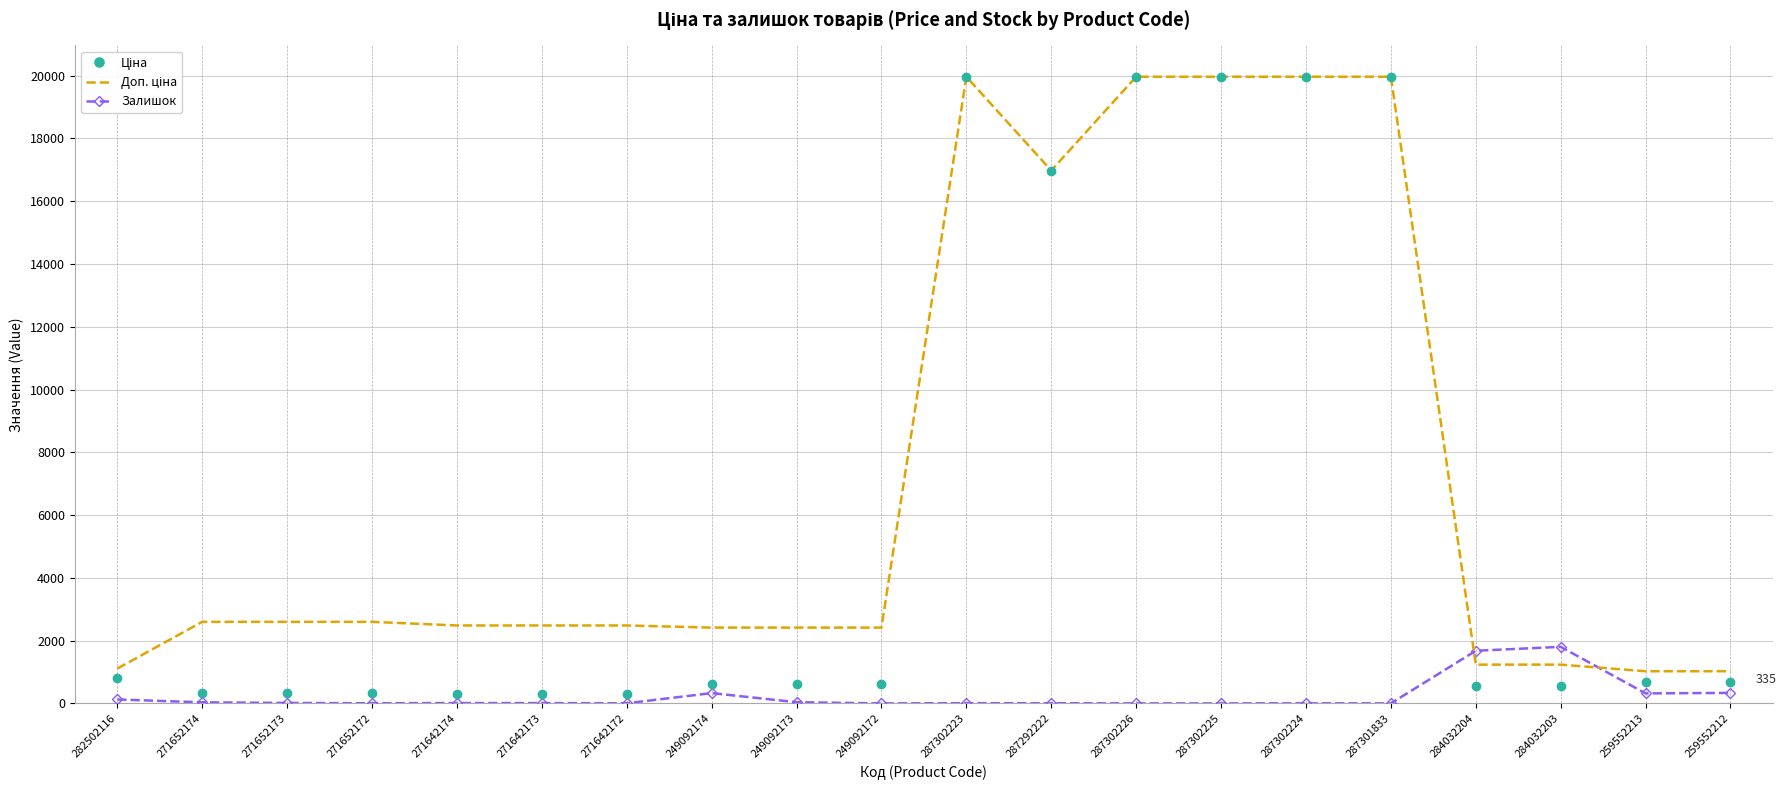

Reading right to left, transcribe all the data shown in this chart.

Ціна: 693.7	693.7	539.0	539.0	19964.2	19964.2	19964.2	19964.2	16976.3	19964.2	603.7	603.7	603.7	310.3	310.3	310.3	324.8	324.8	324.8	818.5
Доп. ціна: 1024.6	1024.6	1235.4	1235.4	19964.2	19964.2	19964.2	19964.2	16976.3	19964.2	2414.8	2414.8	2414.8	2482.4	2482.4	2482.4	2598.3	2598.3	2598.3	1109.2
Залишок: 335.0	318.0	1802.0	1677.0	0.0	3.0	0.0	0.0	5.0	7.0	0.0	38.0	328.0	4.0	10.0	11.0	4.0	15.0	34.0	125.0